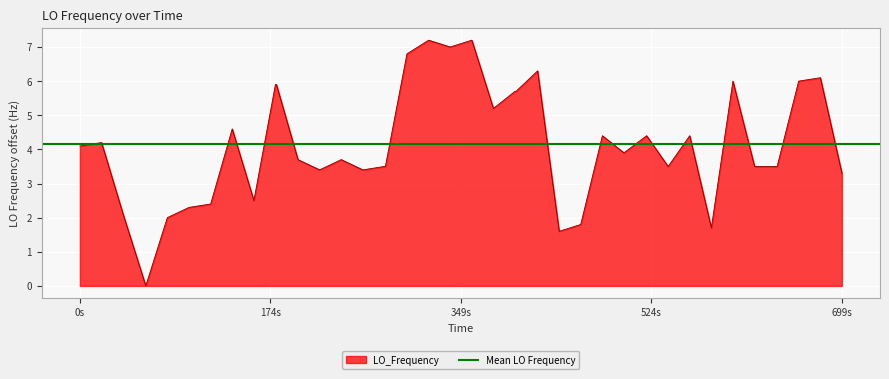

At which label does LO_Frequency first exceed 3?

0s